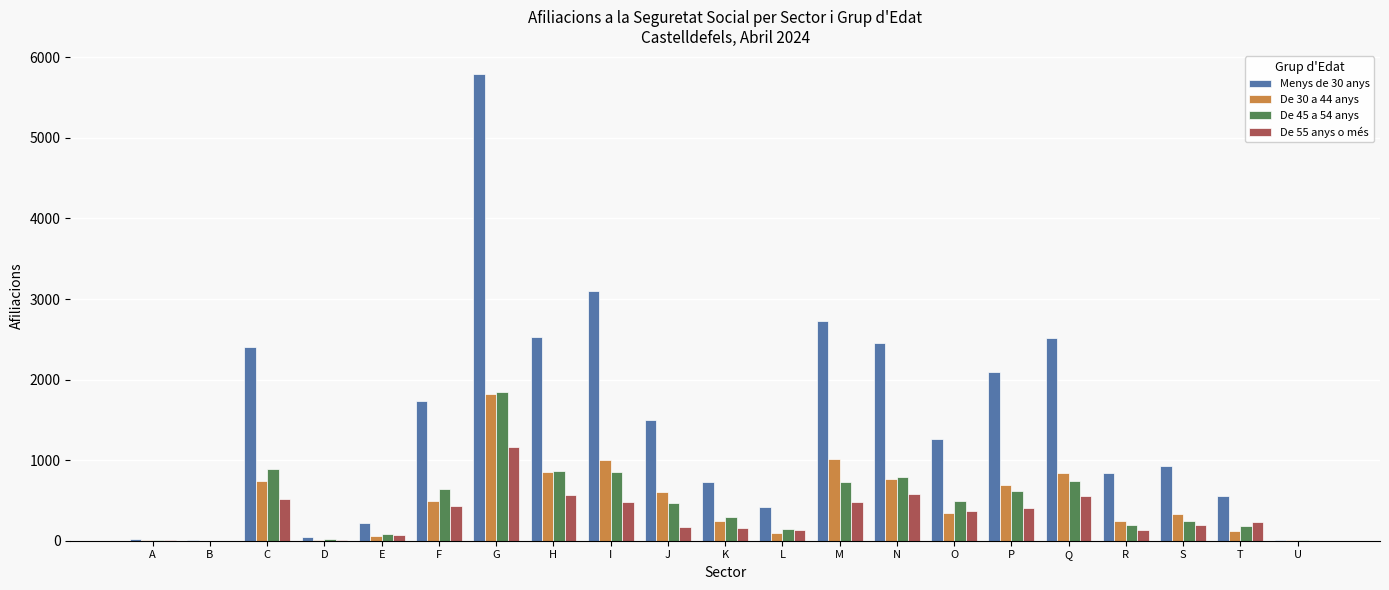

Is the value of De 55 anys o més at N greater than the value of De 45 a 54 anys at C?

No